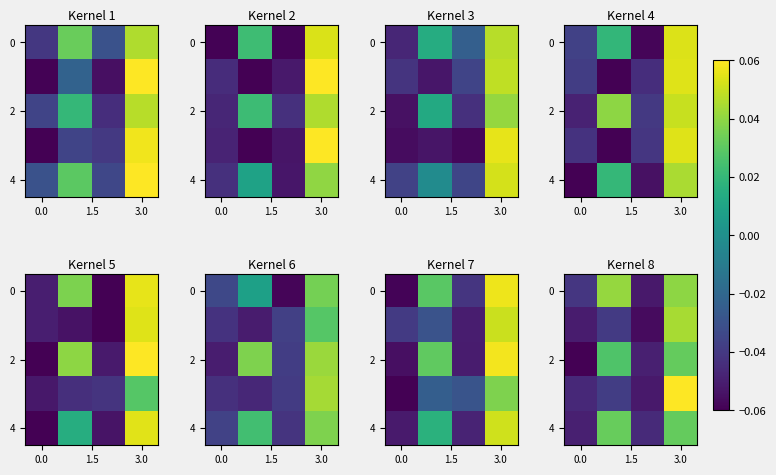

Where does the row_0 series first go above 0?

1.5